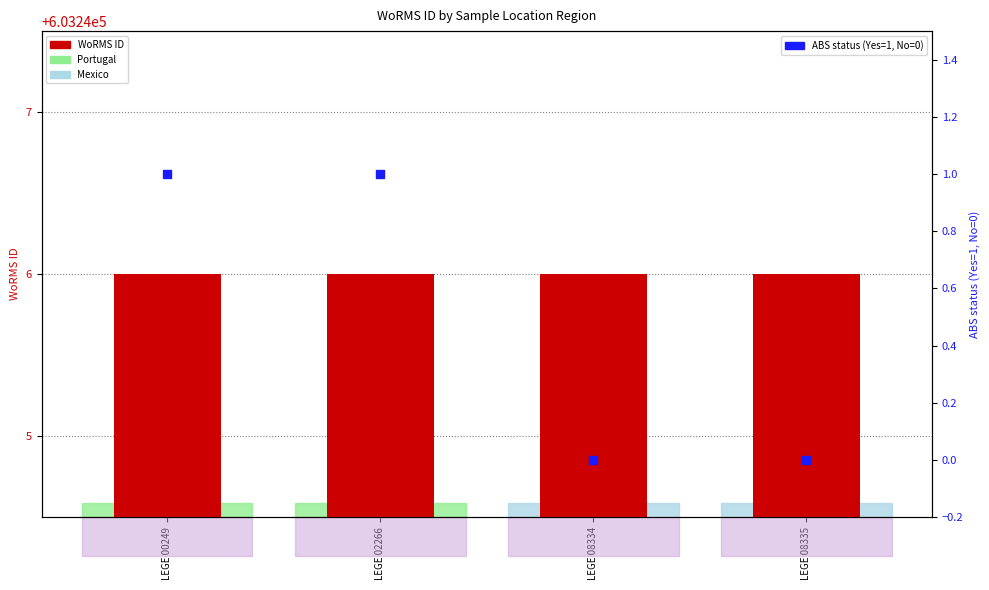

What is the total value across all series at LEGE 08335?

603246